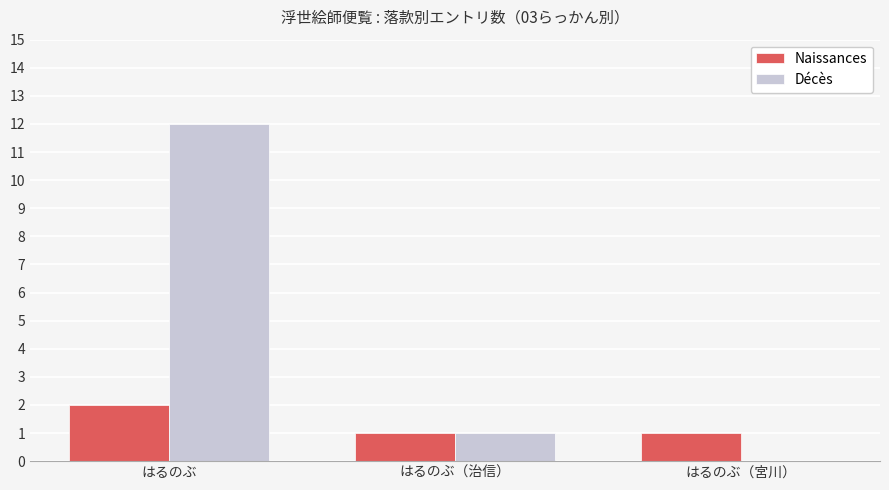

Are the bars grouped side by side (vs. stacked)?

Yes